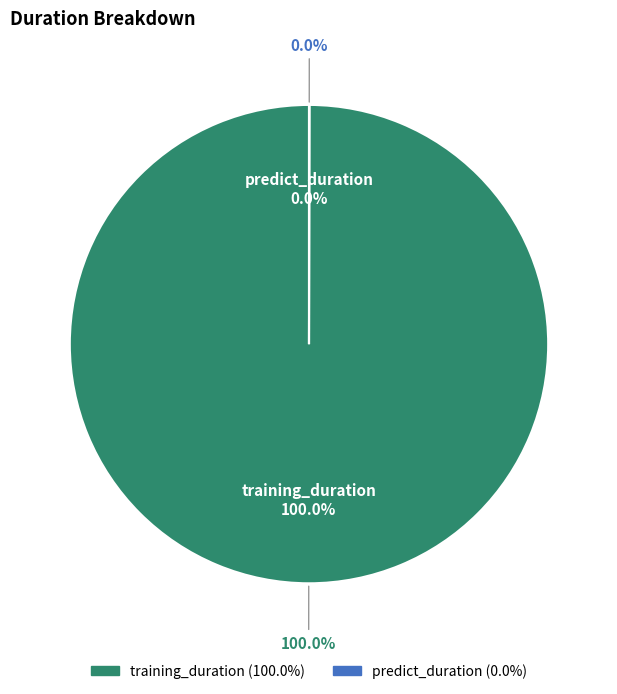

Approximately how many times larger is the value at training_duration compared to predict_duration?

3626.0